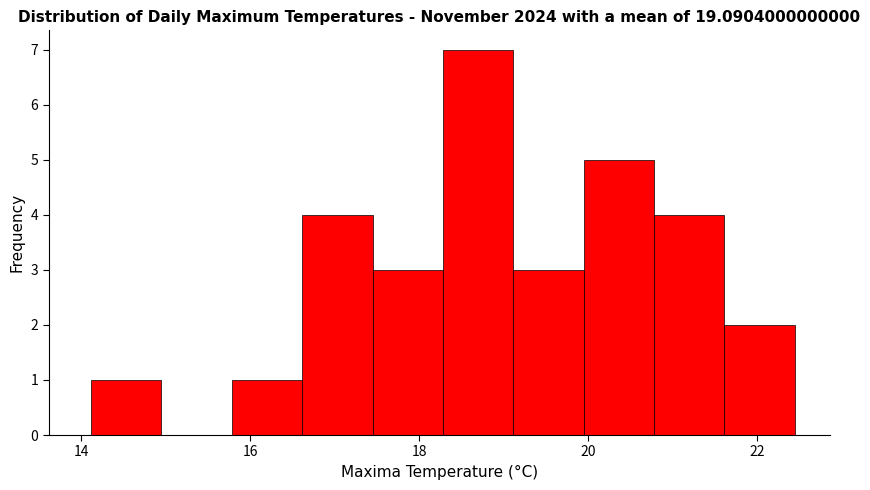

Over which range of the x-axis is the bar tallest?

18.2 to 19.2